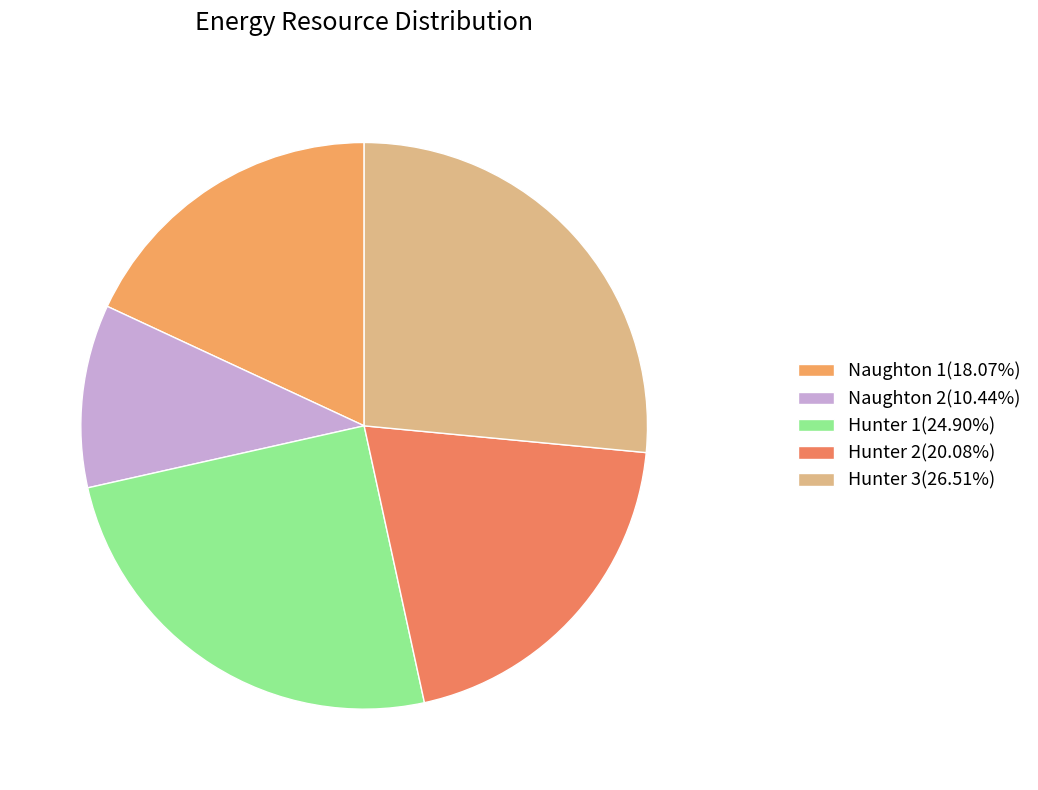

Count the number of slices in the pie.

5